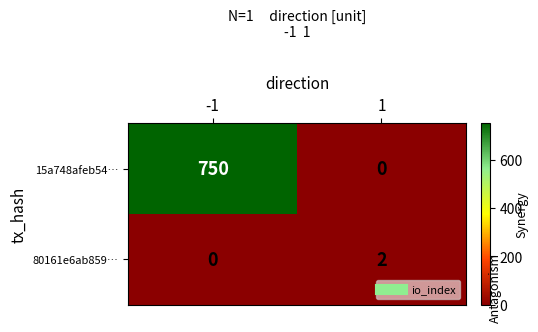

True or false: 80161e6ab859… has a value of 0 at -1.

True